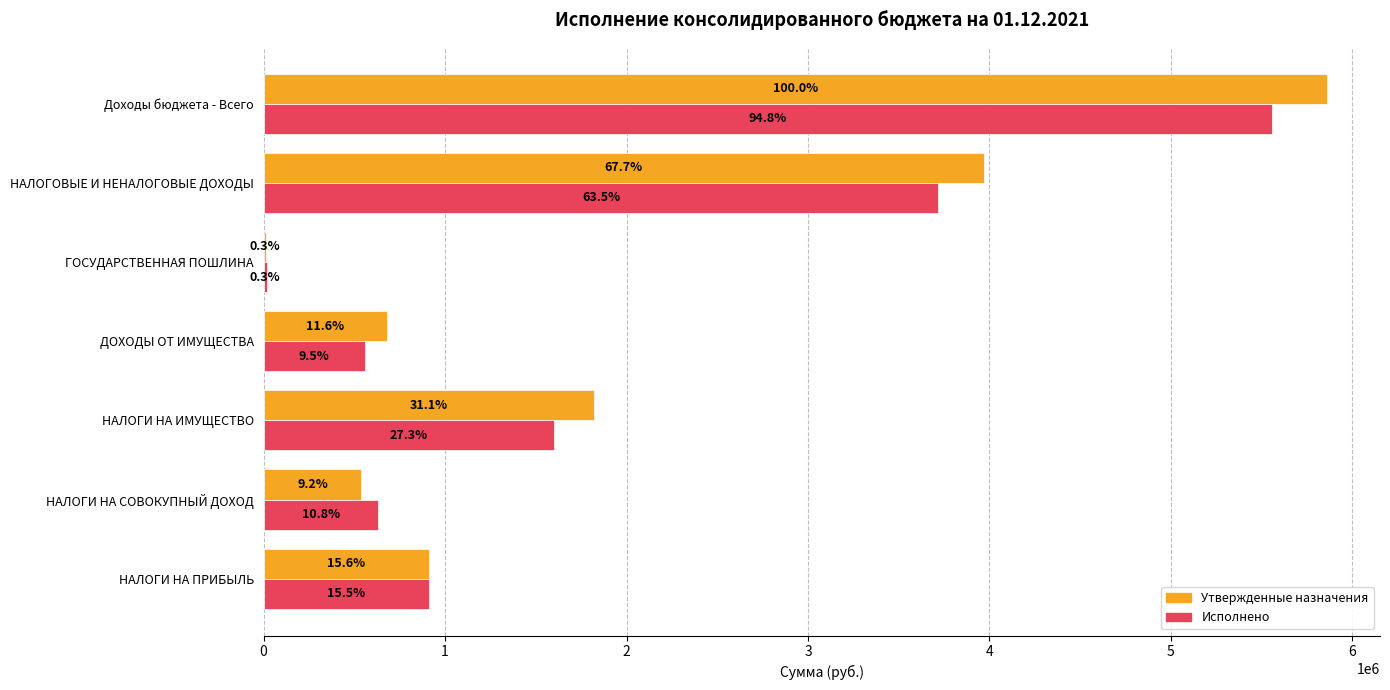

What are all the series names shown in the legend?

Утвержденные назначения, Исполнено